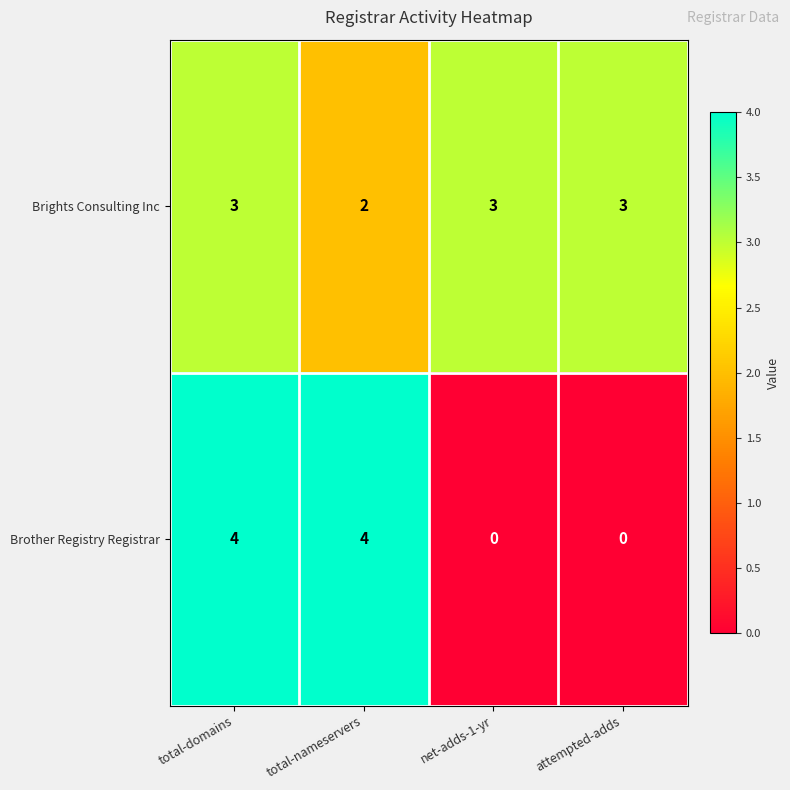

At which category is the sum across all series the highest?

total-domains